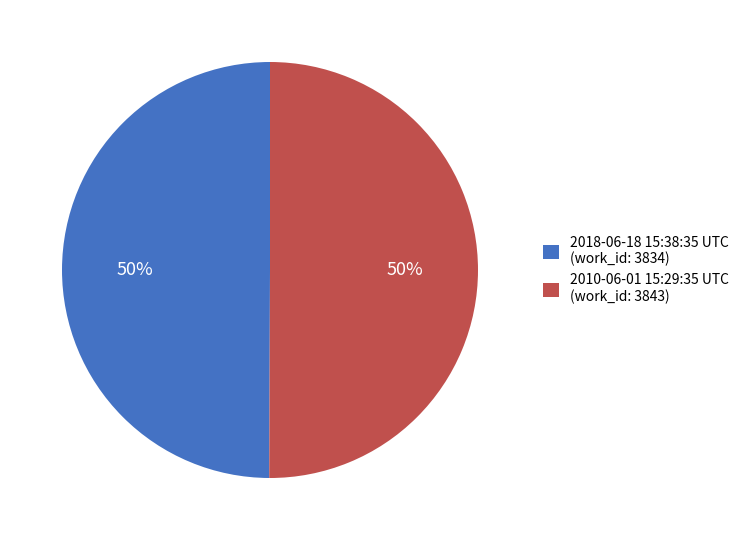

To the nearest percent, what is the combined percentage of 2018-06-18 15:38:35 UTC (work_id: 3834) and 2010-06-01 15:29:35 UTC (work_id: 3843)?

100%